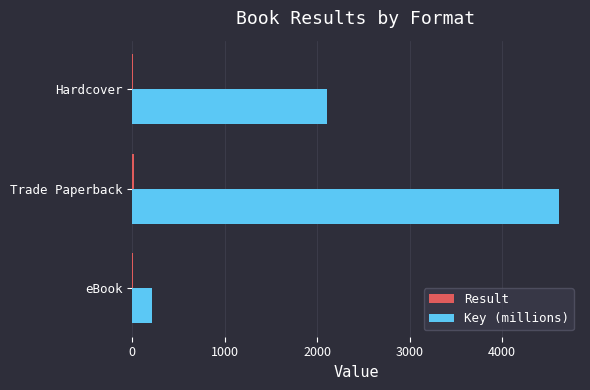

Between eBook and Trade Paperback, which series saw the biggest shift?

Key (millions)